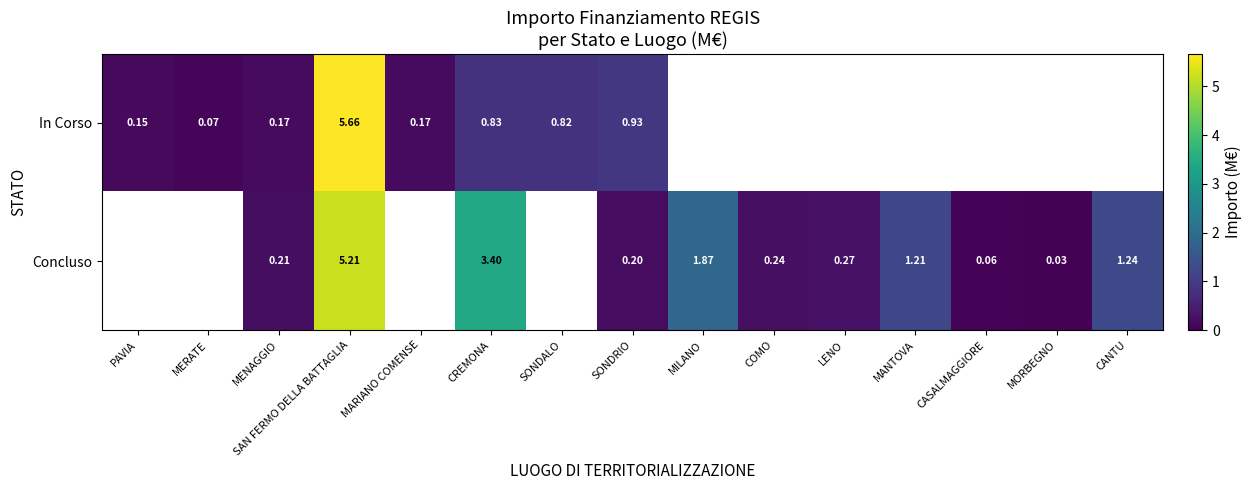

True or false: In Corso has a value of 0.0 at LENO.

True